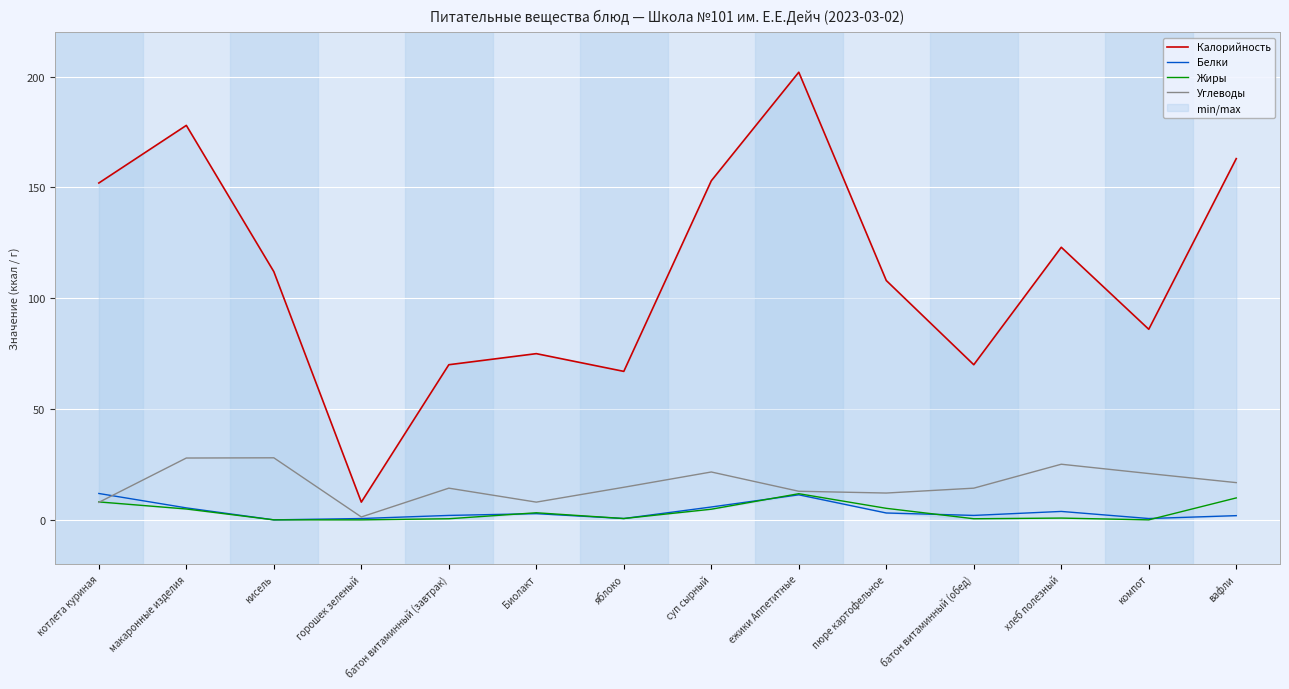

What is the label of the 6th point from the left?

Биолакт